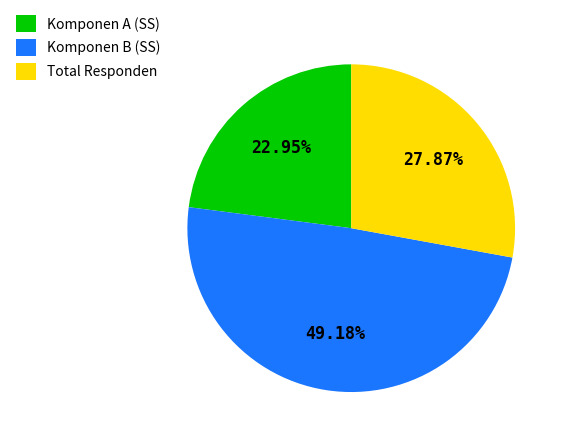

Is there a majority slice in this chart?

No